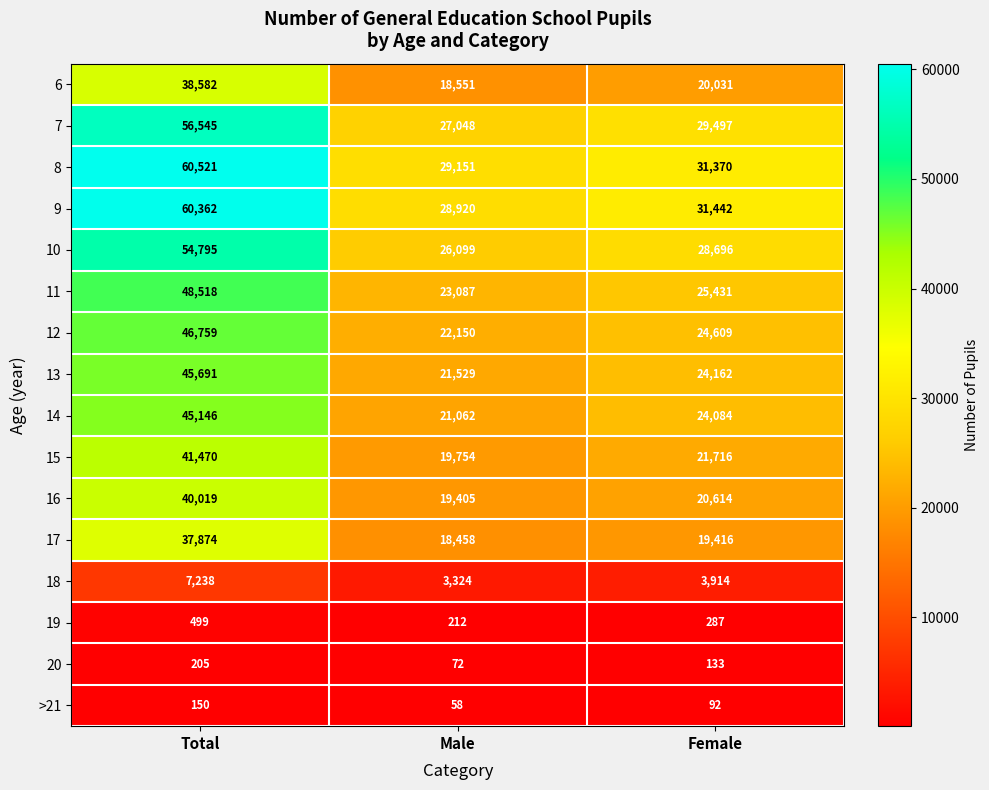

List the series in order of their peak value, highest first.

8, 9, 7, 10, 11, 12, 13, 14, 15, 16, 6, 17, 18, 19, 20, >21